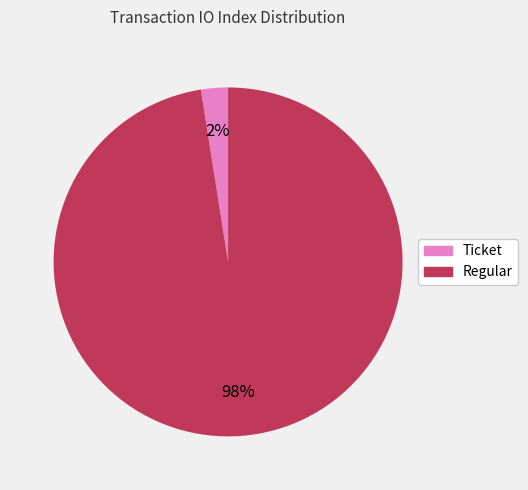

Which category has the smallest portion of the pie?

Ticket